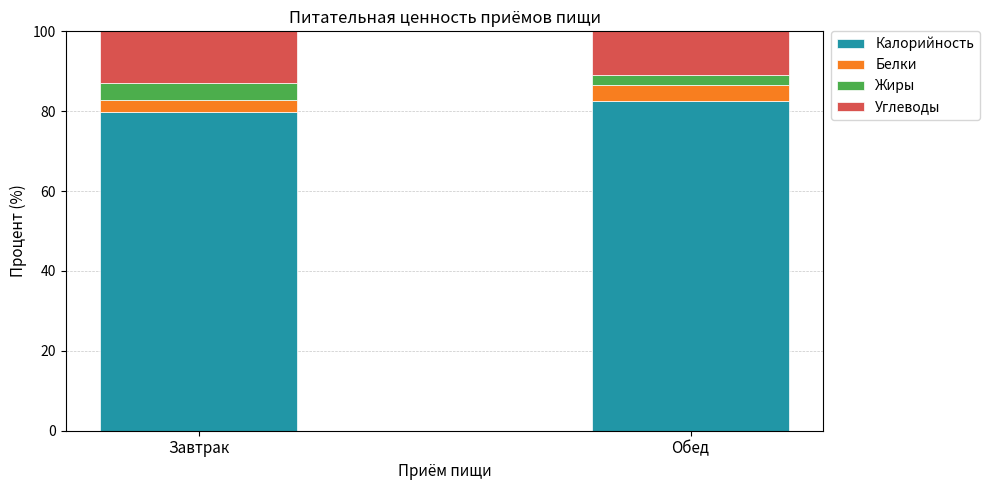

What is the minimum value for Калорийность?

79.9